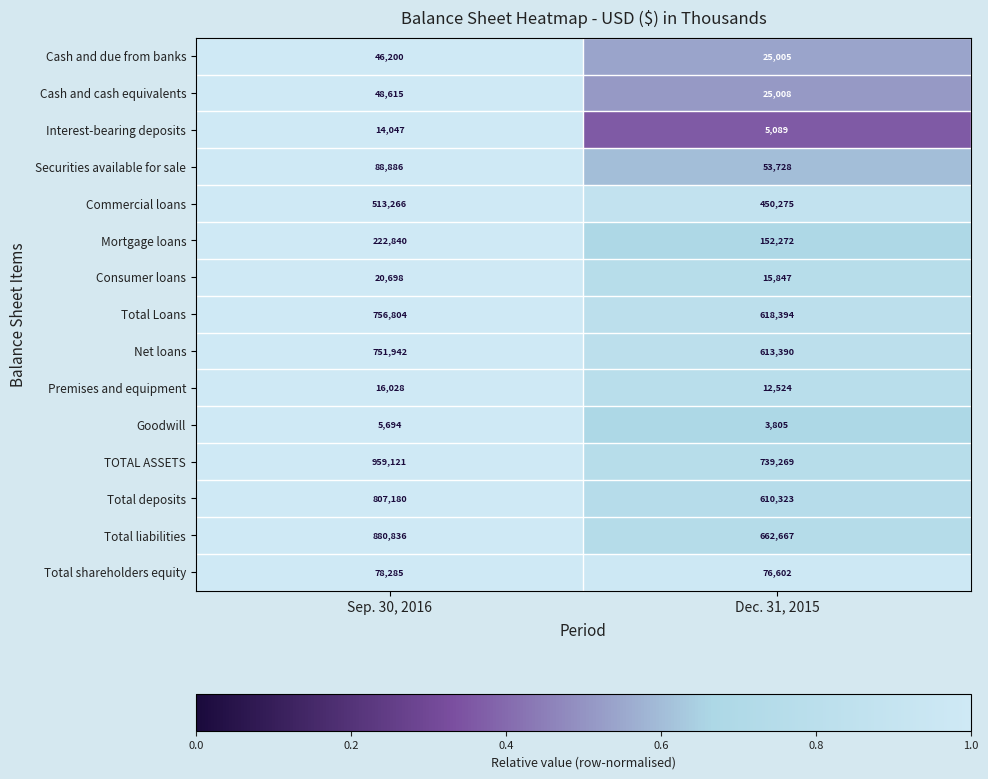

What is the sum of the Commercial loans values at Sep. 30, 2016 and Dec. 31, 2015?

963541